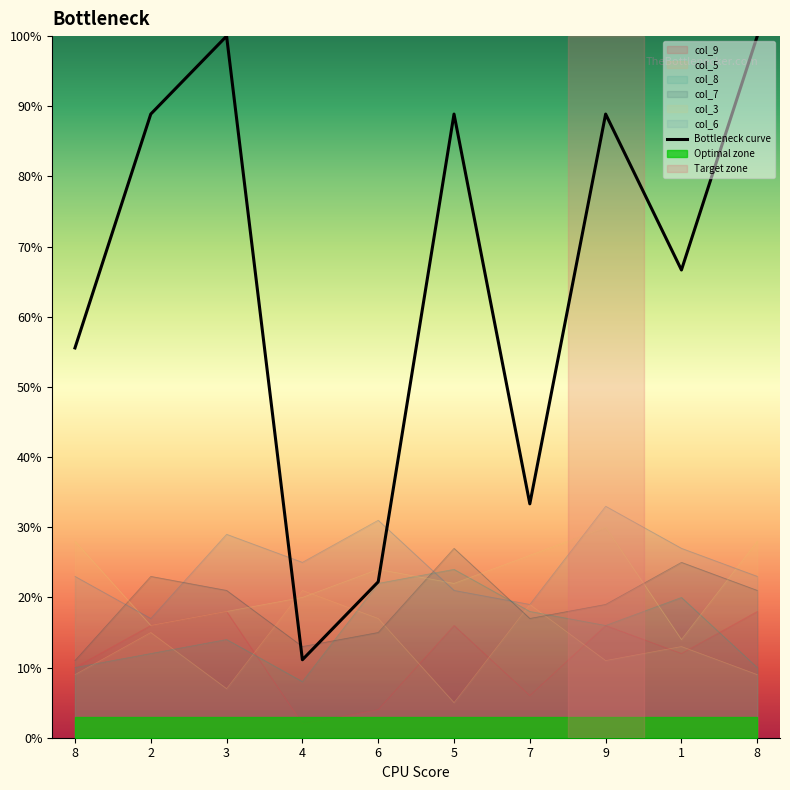

How many interior local valleys does the col_8 series have?

2